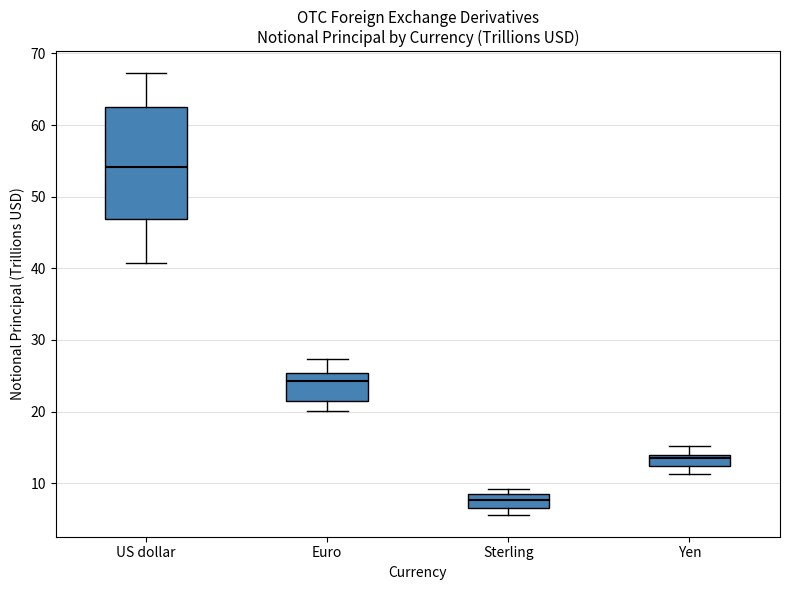

Which box's median line is the highest?

US dollar